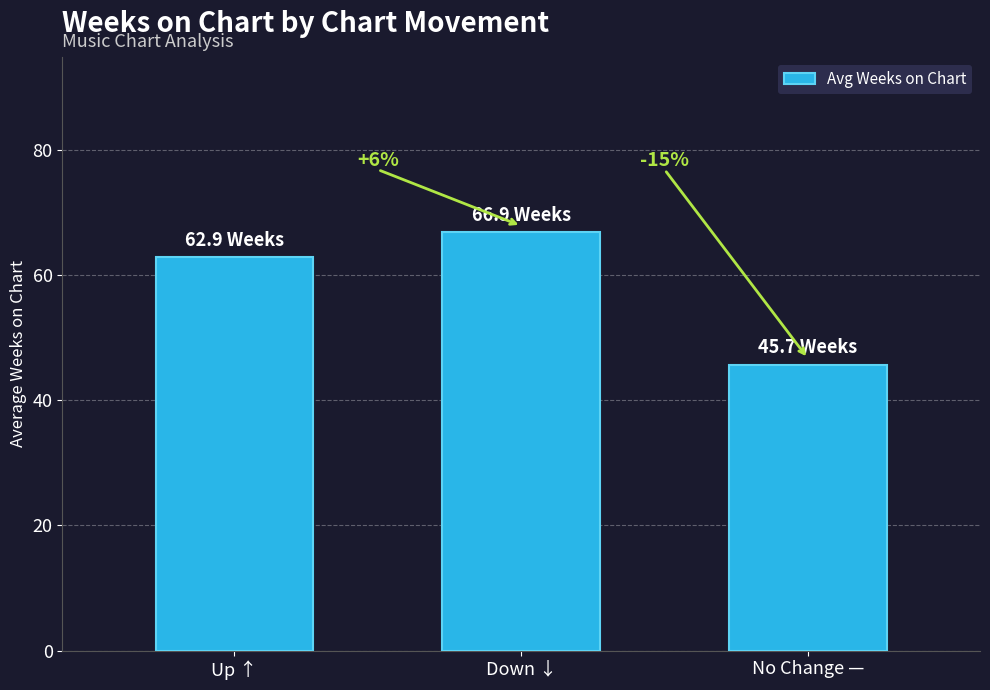

What is the label of the 1st bar from the left?

Up ↑